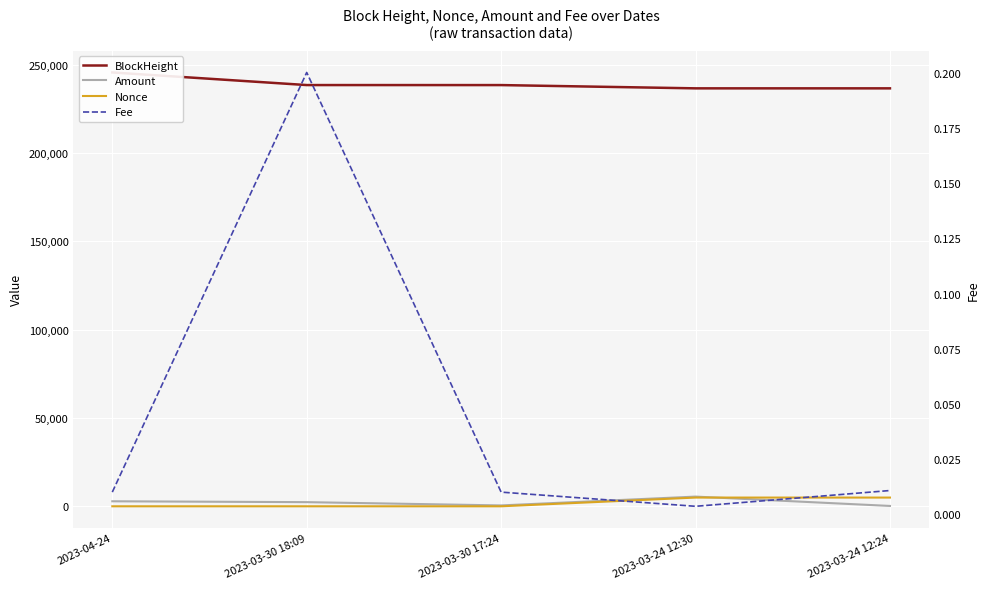

Between 2023-03-30 17:24 and 2023-03-24 12:24, which is larger?

2023-03-30 17:24